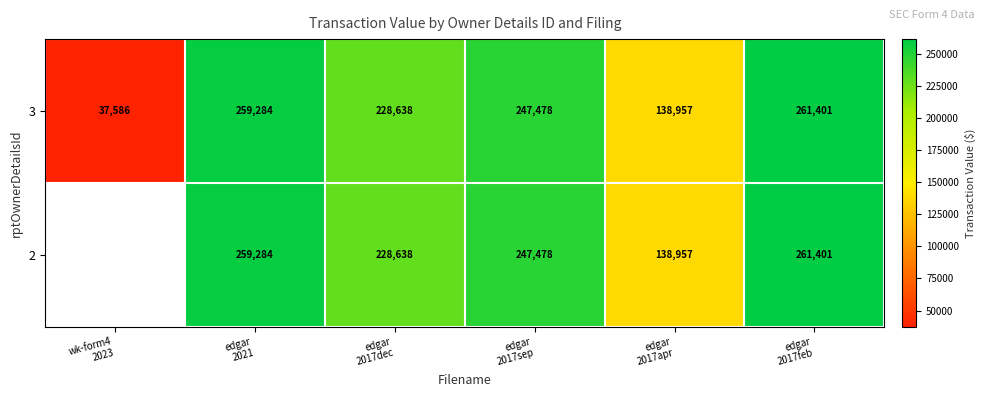

What is the minimum value shown in the chart?

37586.0